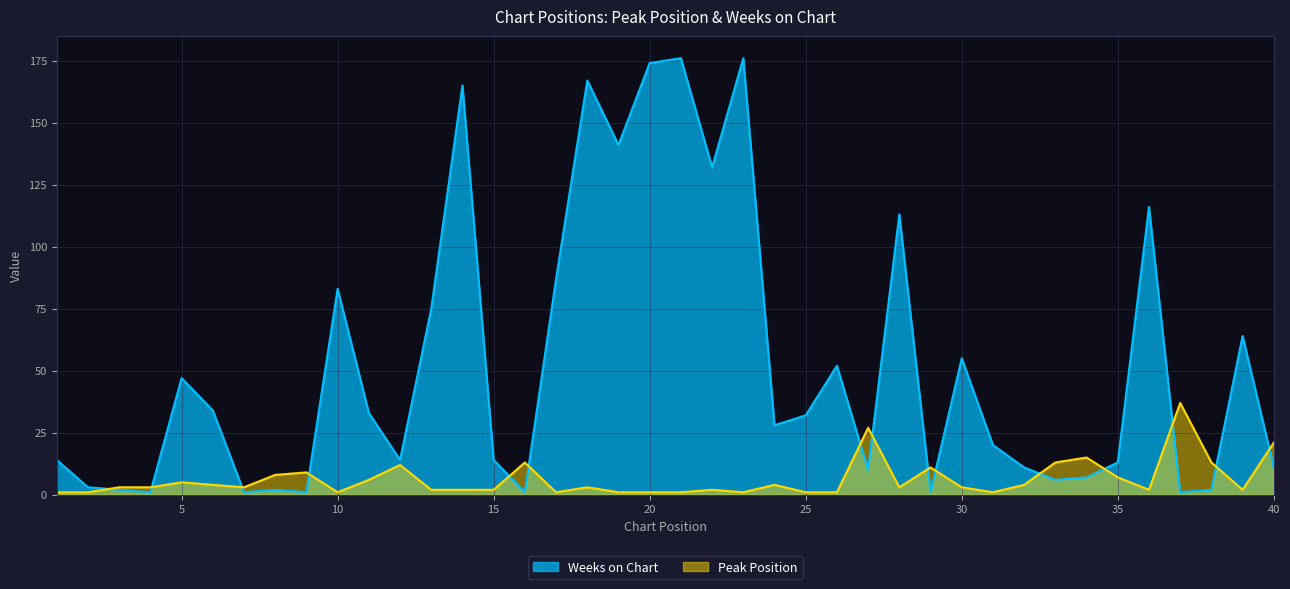

What are all the series names shown in the legend?

Peak Position, Weeks on Chart